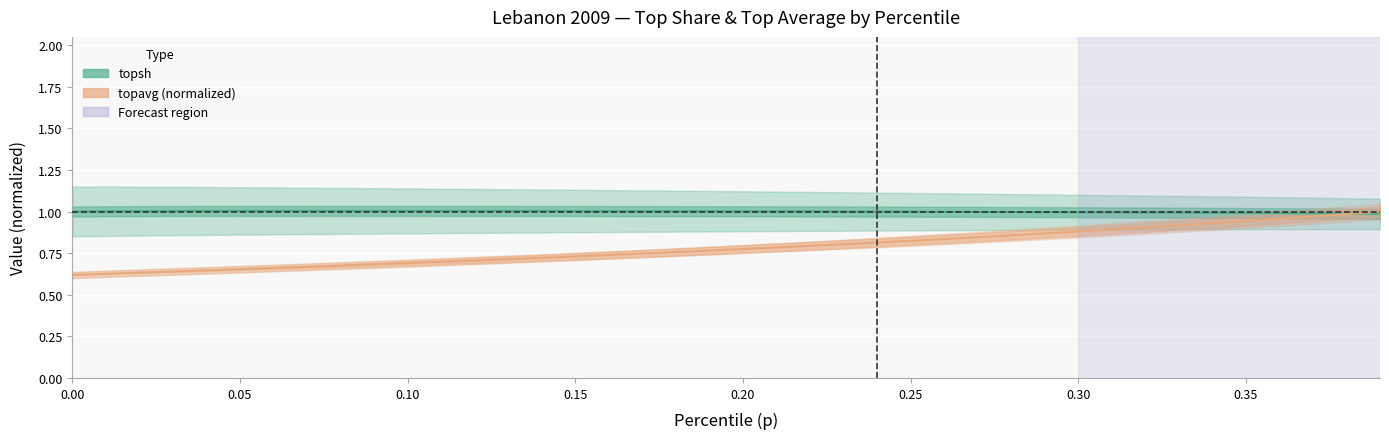

Reading left to right, what are all the values shown in this chart?

topsh: 1.0	1.0	1.0	1.0	1.0	1.0	1.0	1.0	1.0	1.0	1.0	1.0	1.0	1.0	1.0	1.0	1.0	1.0	1.0	1.0	1.0	1.0	1.0	1.0	1.0	1.0	1.0	1.0	1.0	1.0	1.0	1.0	1.0	1.0	1.0	1.0	1.0	1.0	1.0	1.0
topavg (normalized): 0.6	0.6	0.6	0.6	0.6	0.7	0.7	0.7	0.7	0.7	0.7	0.7	0.7	0.7	0.7	0.7	0.7	0.7	0.8	0.8	0.8	0.8	0.8	0.8	0.8	0.8	0.8	0.8	0.9	0.9	0.9	0.9	0.9	0.9	0.9	0.9	1.0	1.0	1.0	1.0